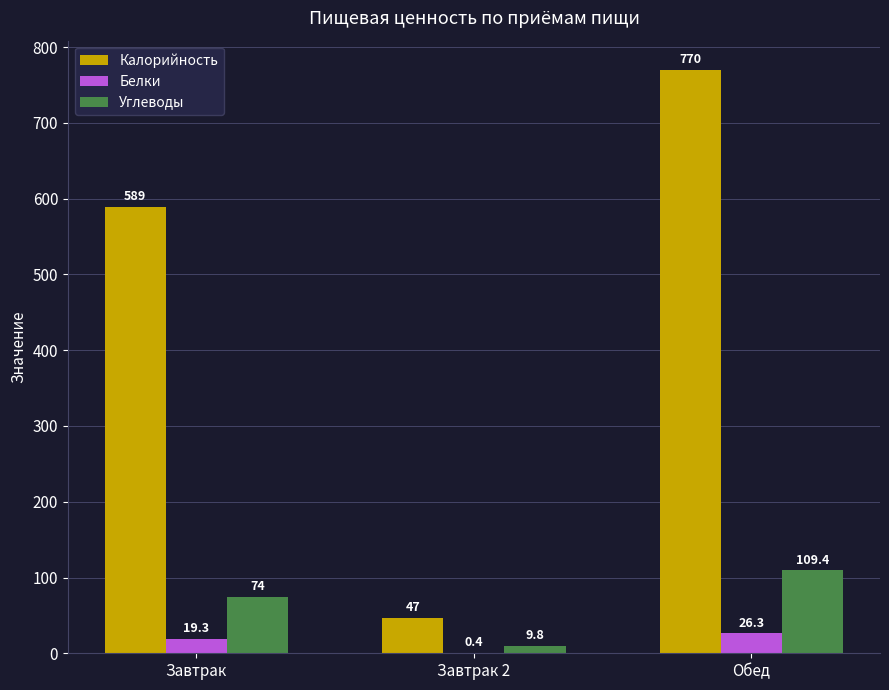

Where is Углеводы nearest to the value 59?

Завтрак